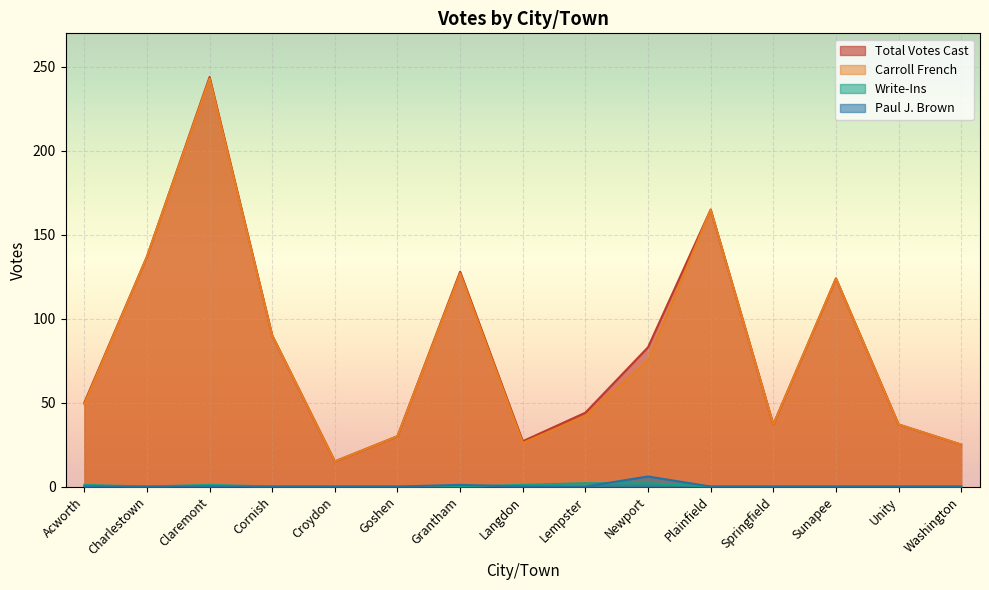

Reading left to right, extract all data points from this chart.

Total Votes Cast: 50	137	244	90	15	30	128	27	44	83	165	37	124	37	25
Carroll French: 49	137	243	90	15	30	127	26	42	75	165	37	124	37	25
Paul J. Brown: 0	0	0	0	0	0	1	0	0	6	0	0	0	0	0
Write-Ins: 1	0	1	0	0	0	0	1	2	2	0	0	0	0	0